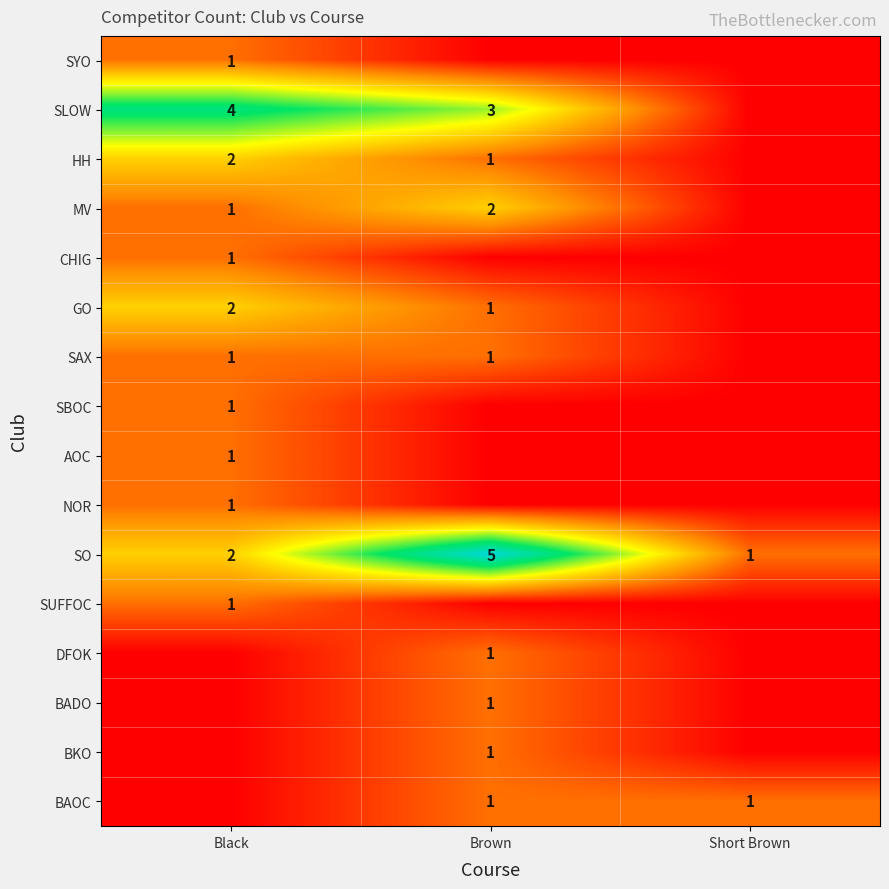

Is it true that SLOW equals 4 at Black?

True